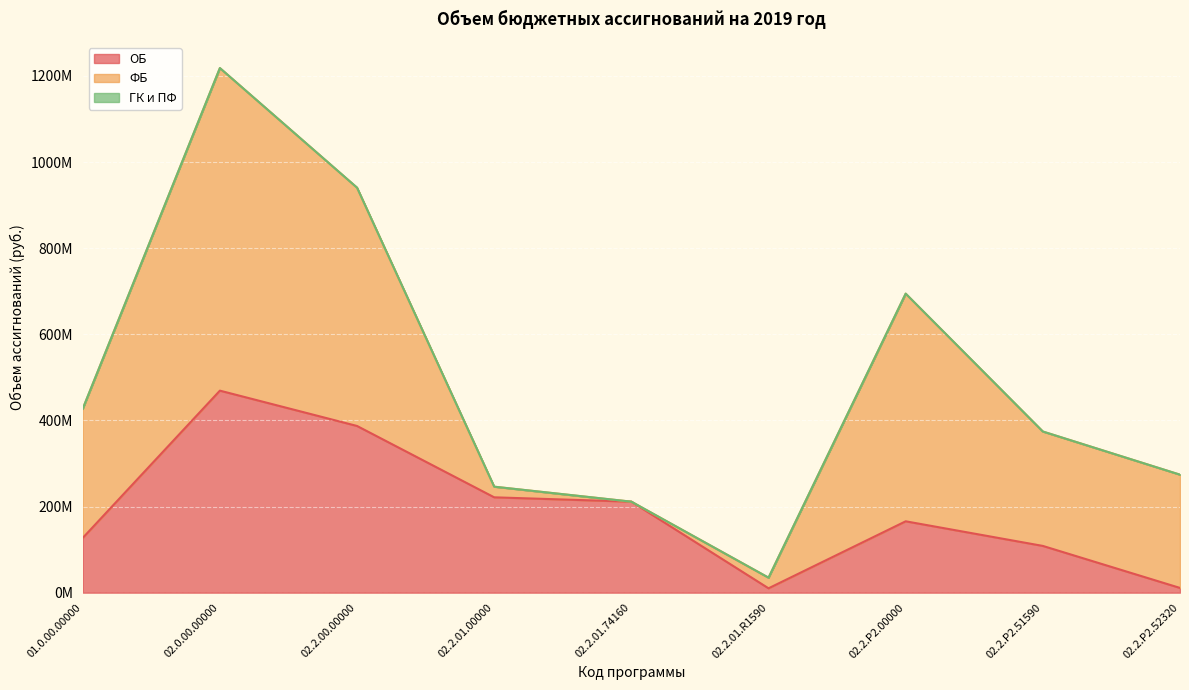

Reading left to right, list all the values displayed in this chart.

ОБ: 01.0.00.00000=127044725	02.0.00.00000=469086813	02.2.00.00000=387041663	02.2.01.00000=221365643	02.2.01.74160=211277483	02.2.01.R1590=10088160	02.2.P2.00000=165676020	02.2.P2.51590=108507462	02.2.P2.52320=10958155
ФБ: 01.0.00.00000=300000000	02.0.00.00000=749110000	02.2.00.00000=553350500	02.2.01.00000=24698600	02.2.01.74160=0	02.2.01.R1590=24698600	02.2.P2.00000=528651900	02.2.P2.51590=265656200	02.2.P2.52320=262995700
ГК и ПФ: 01.0.00.00000=0	02.0.00.00000=0	02.2.00.00000=0	02.2.01.00000=0	02.2.01.74160=0	02.2.01.R1590=0	02.2.P2.00000=0	02.2.P2.51590=0	02.2.P2.52320=0